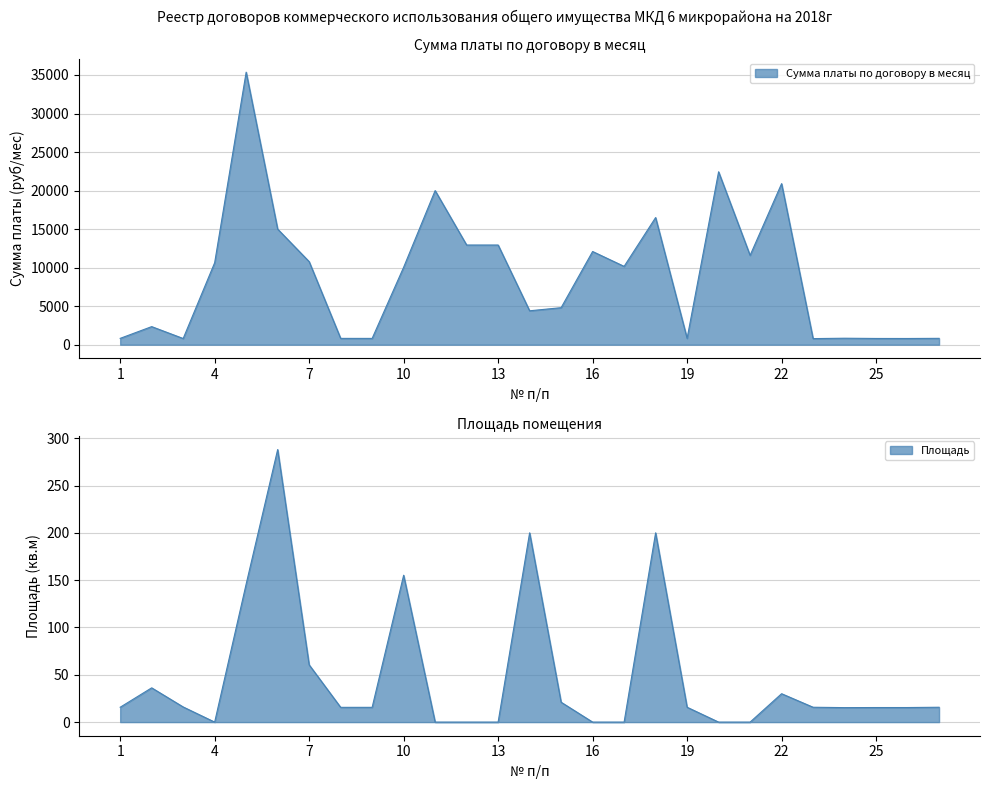

True or false: Сумма платы по договору в месяц has a value of 803.2 at 3.

True